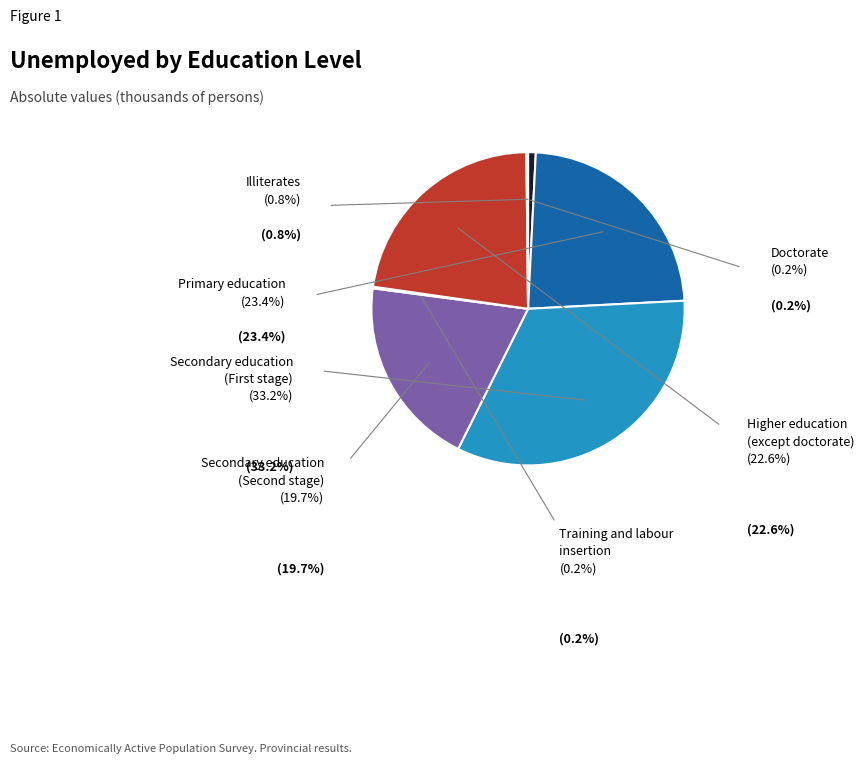

Is there any slice that represents more than half of the pie?

No